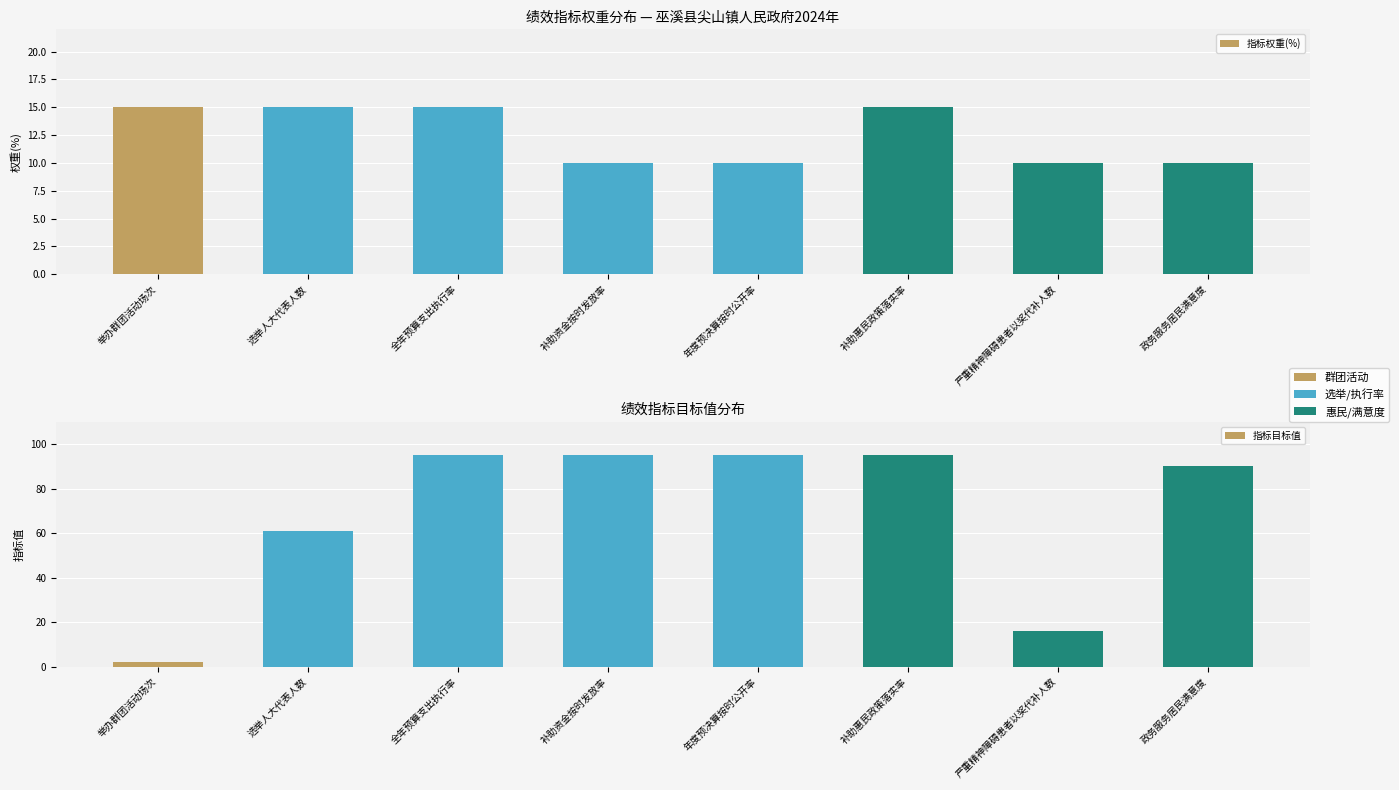

What is the value of the 指标权重(%) bar at the 8th from the left?

10